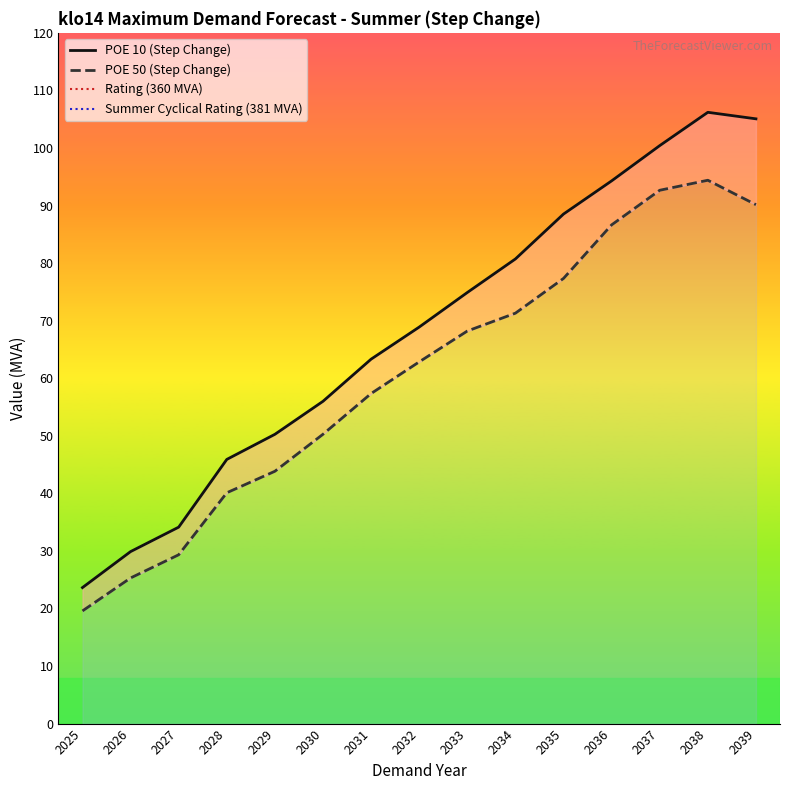

Reading left to right, what are all the values shown in this chart?

POE 10 (Step Change): 2025=23.6	2026=29.9	2027=34.1	2028=45.9	2029=50.3	2030=56.0	2031=63.3	2032=68.9	2033=74.9	2034=80.7	2035=88.5	2036=94.3	2037=100.4	2038=106.2	2039=105.1
POE 50 (Step Change): 2025=19.6	2026=25.3	2027=29.3	2028=40.1	2029=43.8	2030=50.3	2031=57.3	2032=62.8	2033=68.2	2034=71.3	2035=77.3	2036=86.6	2037=92.7	2038=94.4	2039=90.1